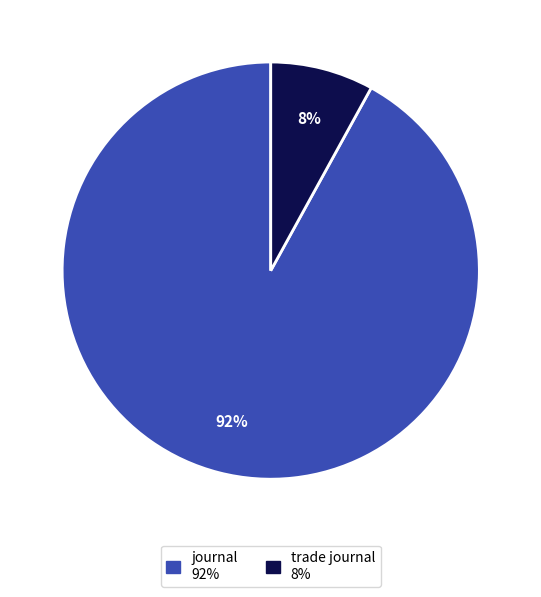

Does journal account for over 50% of the chart?

Yes